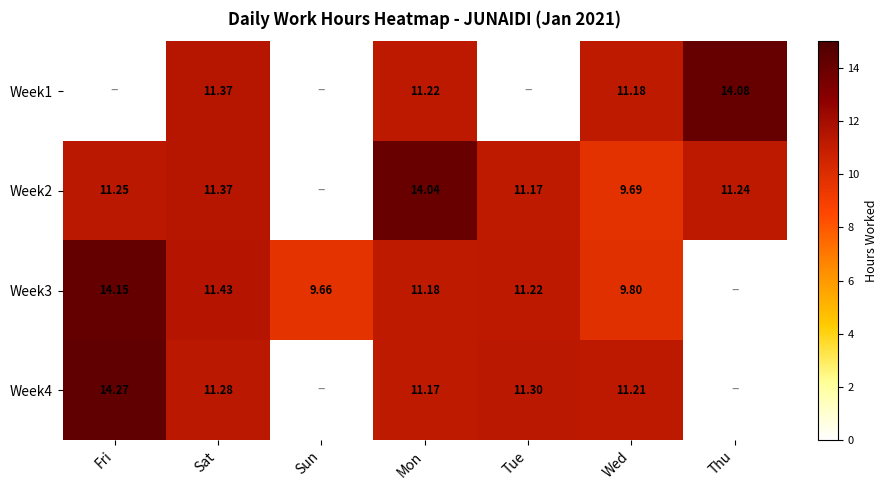

Where is Week1 nearest to the value 7?

Wed